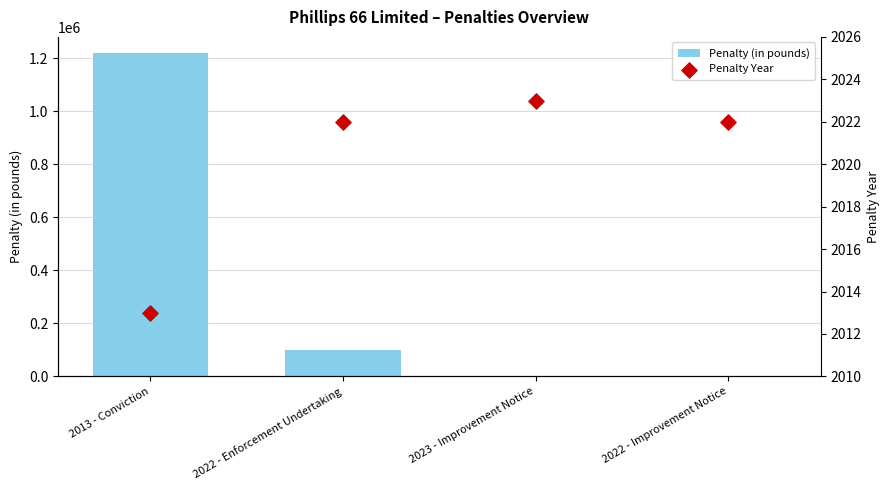

At how many categories does at least one series exceed 520633?

1